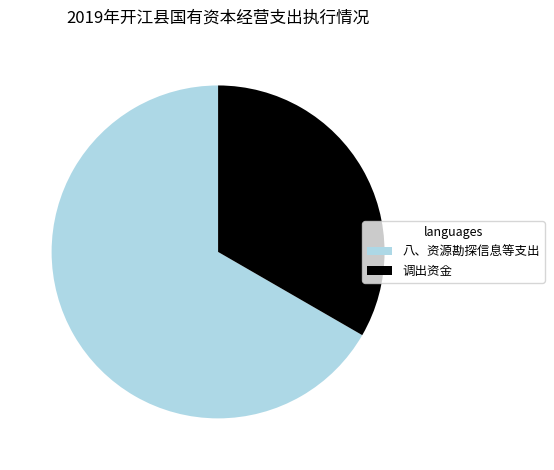

Is 调出资金 the majority of the pie?

No